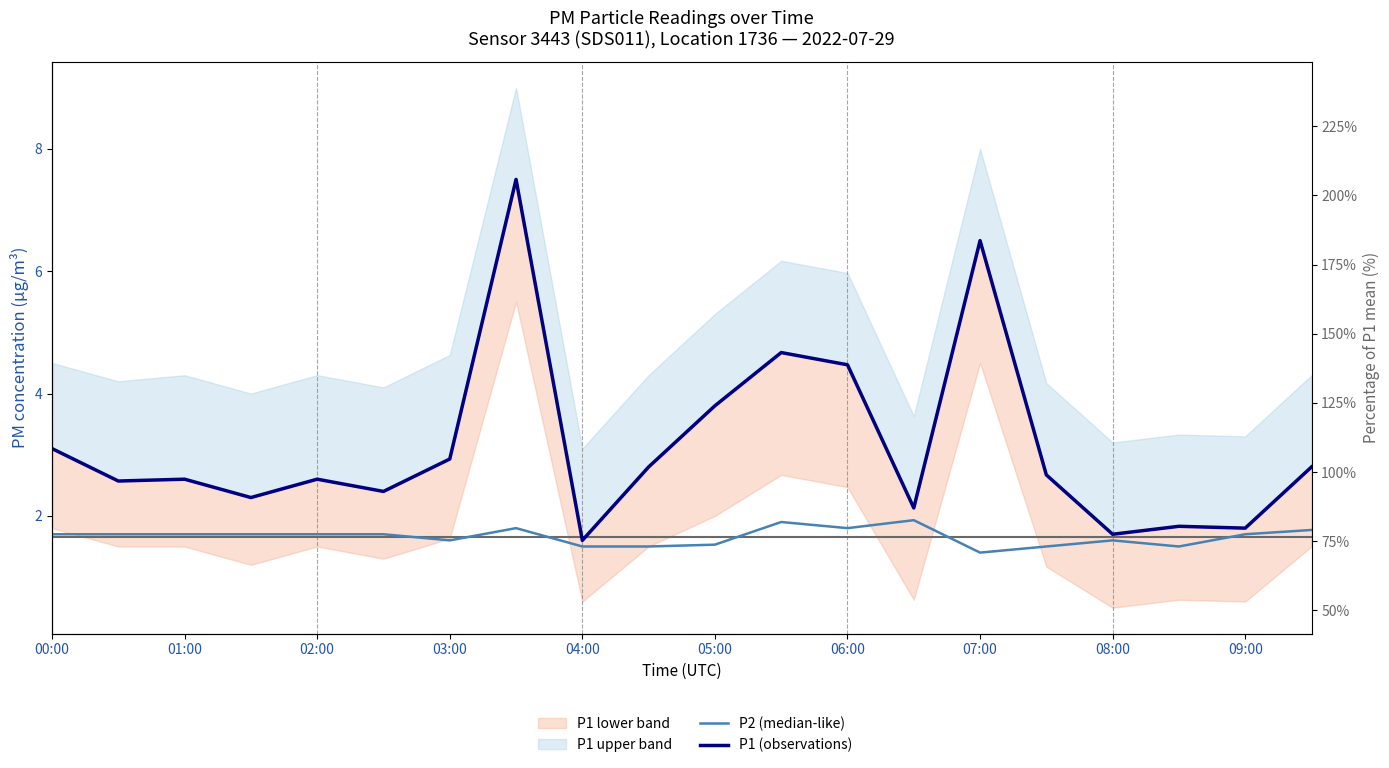

Reading left to right, what are all the values shown in this chart?

P2 (median-like): 1.7	1.7	1.7	1.7	1.7	1.7	1.6	1.8	1.5	1.5	1.5	1.9	1.8	1.9	1.4	1.5	1.6	1.5	1.7	1.8
P1 (observations): 3.1	2.6	2.6	2.3	2.6	2.4	2.9	7.5	1.6	2.8	3.8	4.7	4.5	2.1	6.5	2.7	1.7	1.8	1.8	2.8